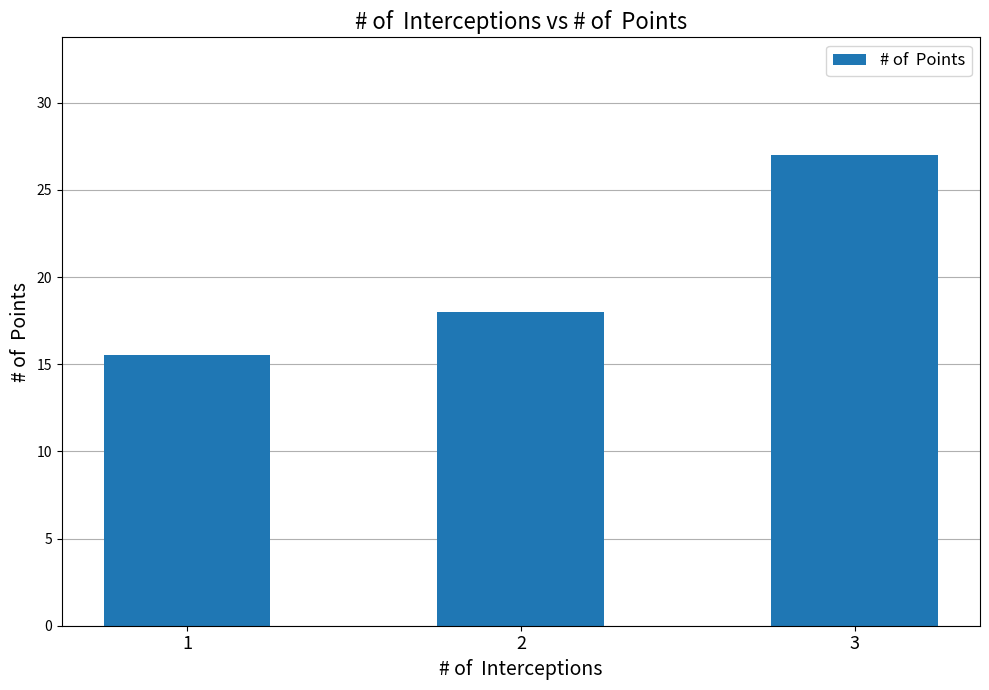

Reading right to left, transcribe all the data shown in this chart.

27.0	18.0	15.5